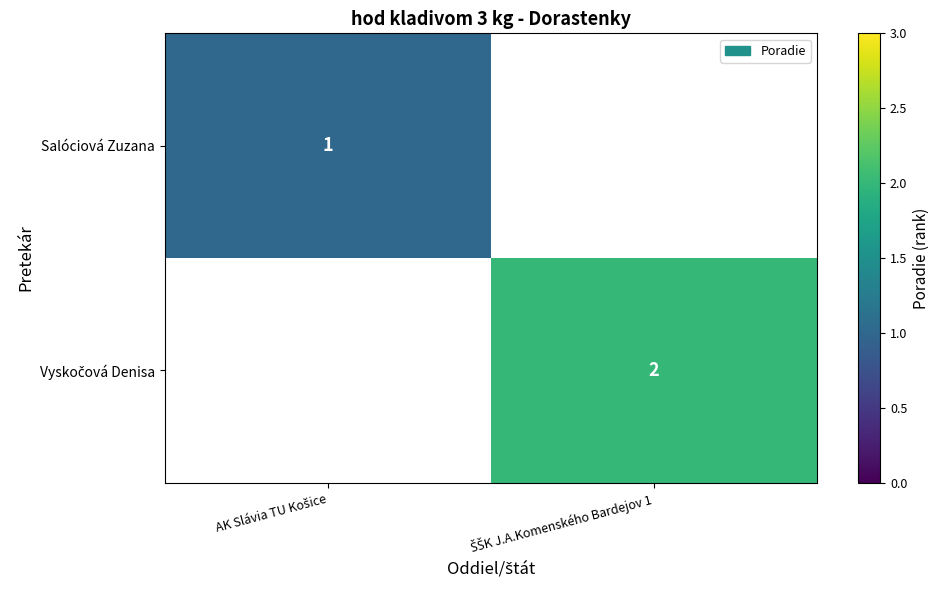

Between AK Slávia TU Košice and ŠŠK J.A.Komenského Bardejov 1, which is larger?

ŠŠK J.A.Komenského Bardejov 1